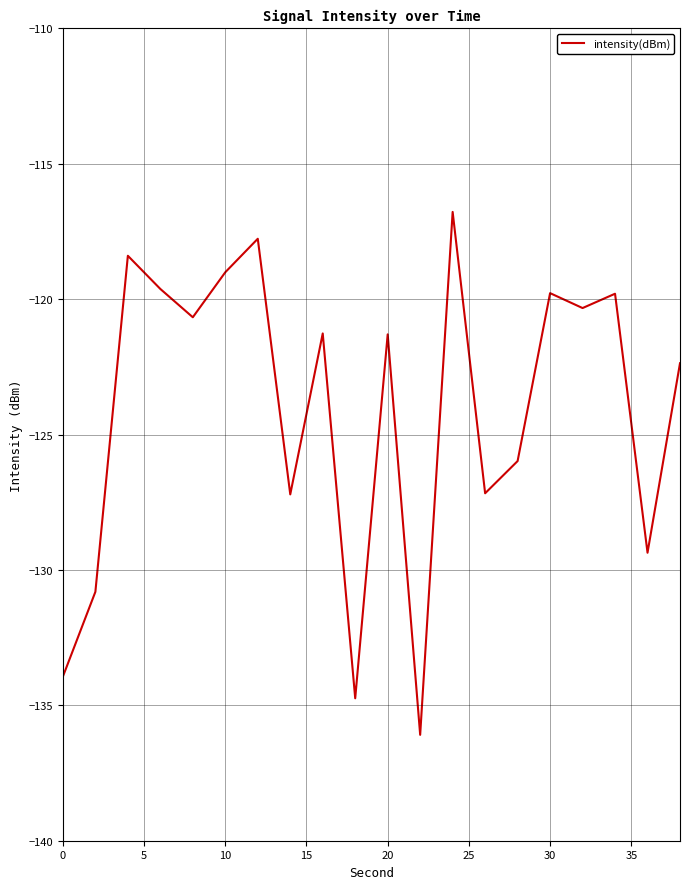

Does the chart have visible grid lines?

Yes